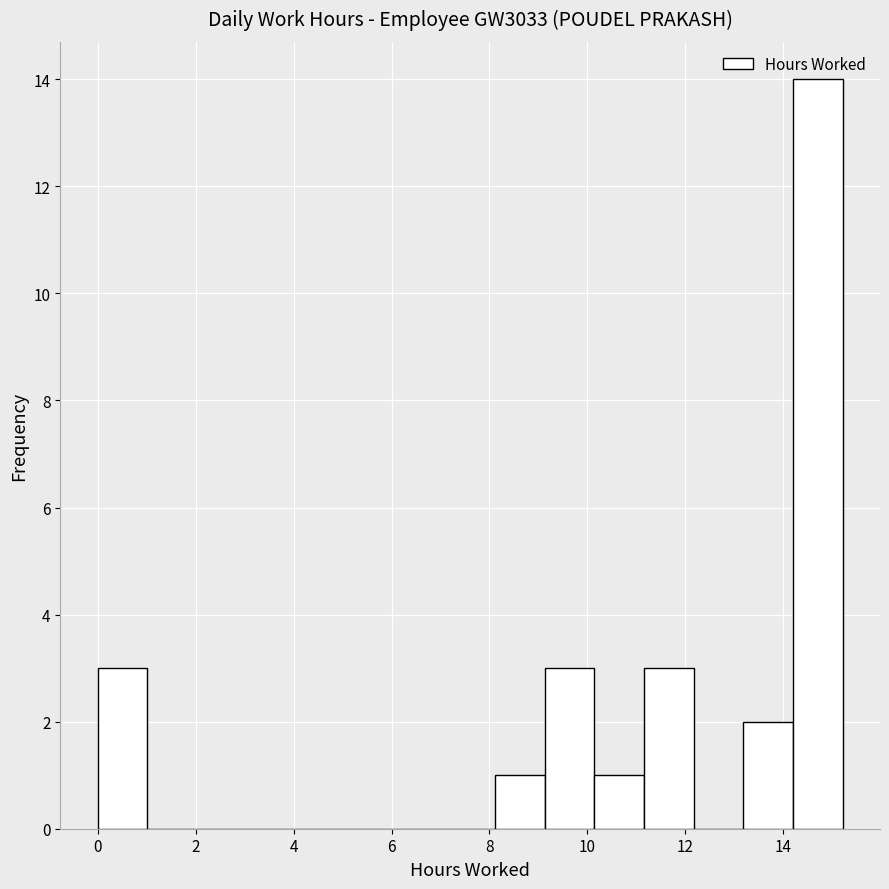

Reading left to right, transcribe this chart: for each bar, give the range it covers on the x-axis and its height. Neither the bar edges nor the heights are printed on the chart, so give them approximately, as read against the axes.

0.0 to 1.0: 3
1.0 to 2.0: 0
2.0 to 3.0: 0
3.0 to 4.0: 0
4.0 to 5.0: 0
5.0 to 6.0: 0
6.0 to 7.0: 0
7.0 to 8.2: 0
8.2 to 9.2: 1
9.2 to 10.2: 3
10.2 to 11.2: 1
11.2 to 12.2: 3
12.2 to 13.2: 0
13.2 to 14.2: 2
14.2 to 15.2: 14